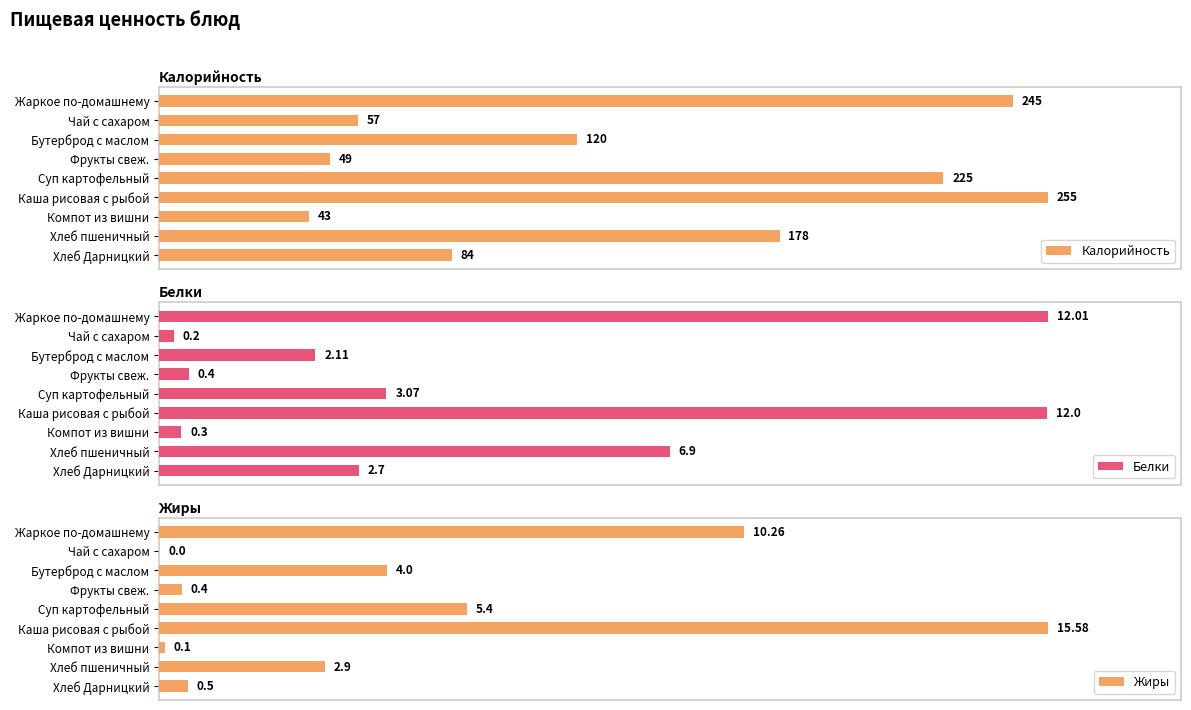

List the series in order of their peak value, lowest first.

Белки, Жиры, Калорийность